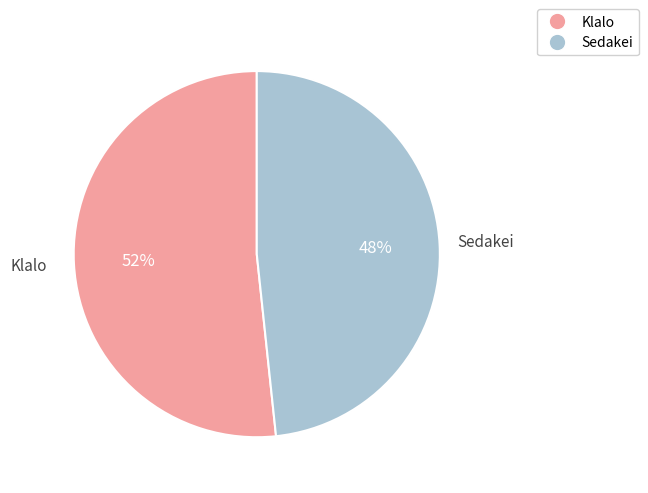

To the nearest percent, what is the combined percentage of Sedakei and Klalo?

100%